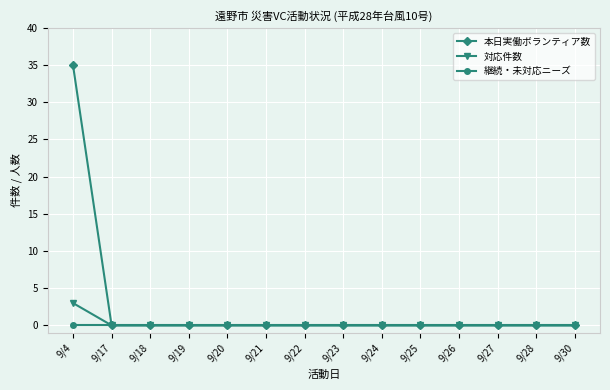

Which series has the largest total across all categories?

本日実働ボランティア数